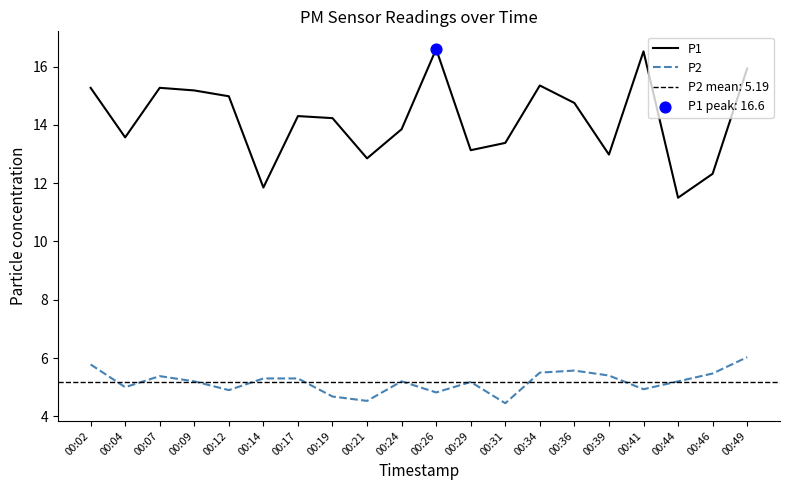

What are all the series names shown in the legend?

P1, P2